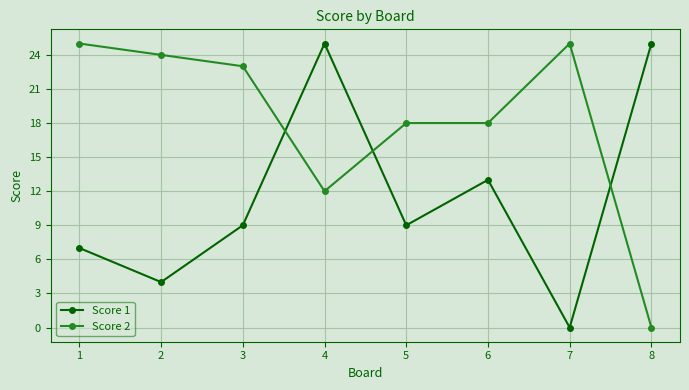

Is it true that Score 2 equals 45 at 1?

False